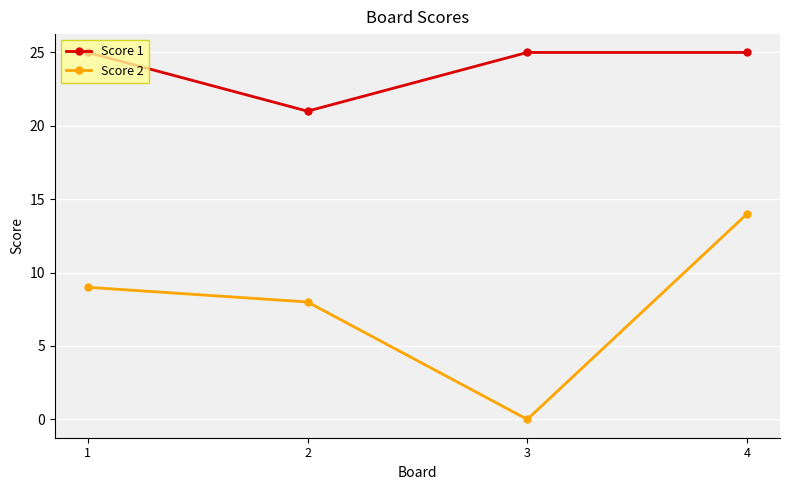

Is it true that Score 2 equals 18 at 4?

False